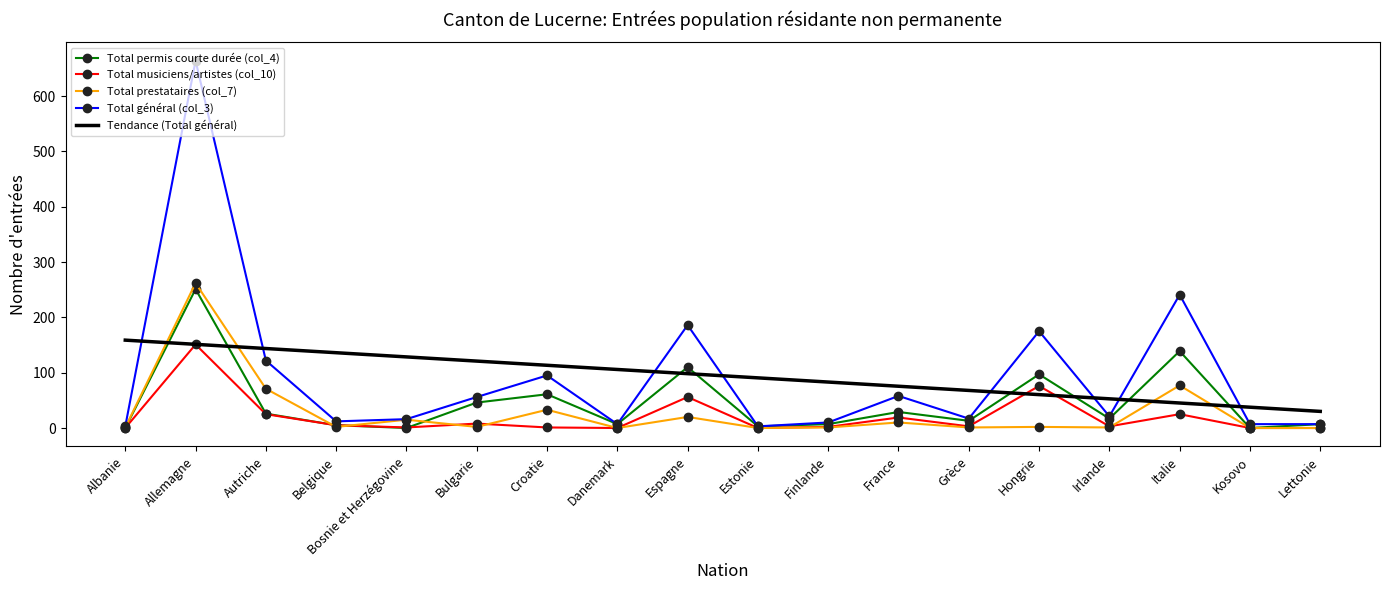

How many distinct data groups are displayed?

5